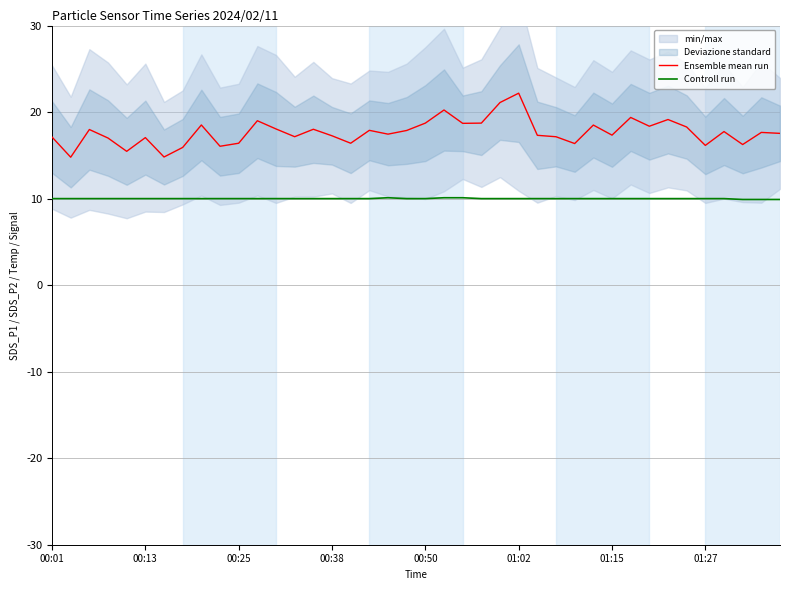

Is it true that Controll run equals 10.1 at 22?

True